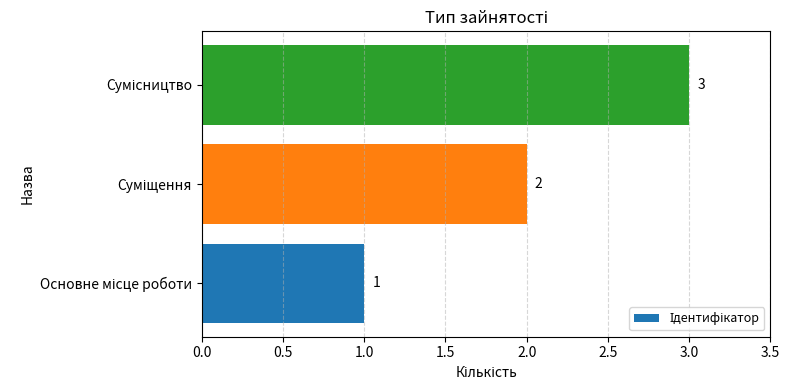

Count the values in the range 1 to 3.

3